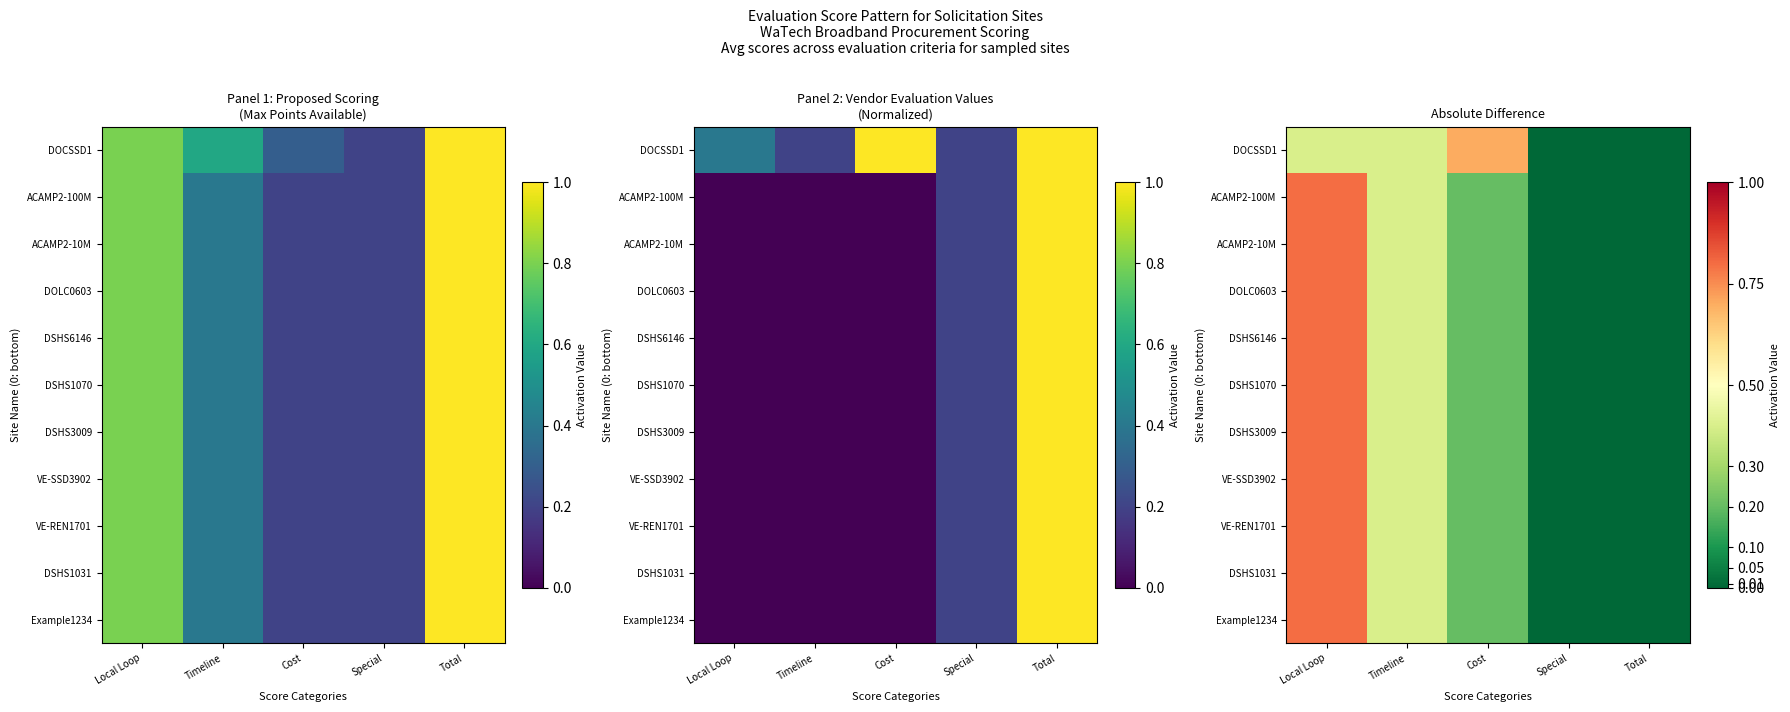

Which category has the lowest value across all series?

Special